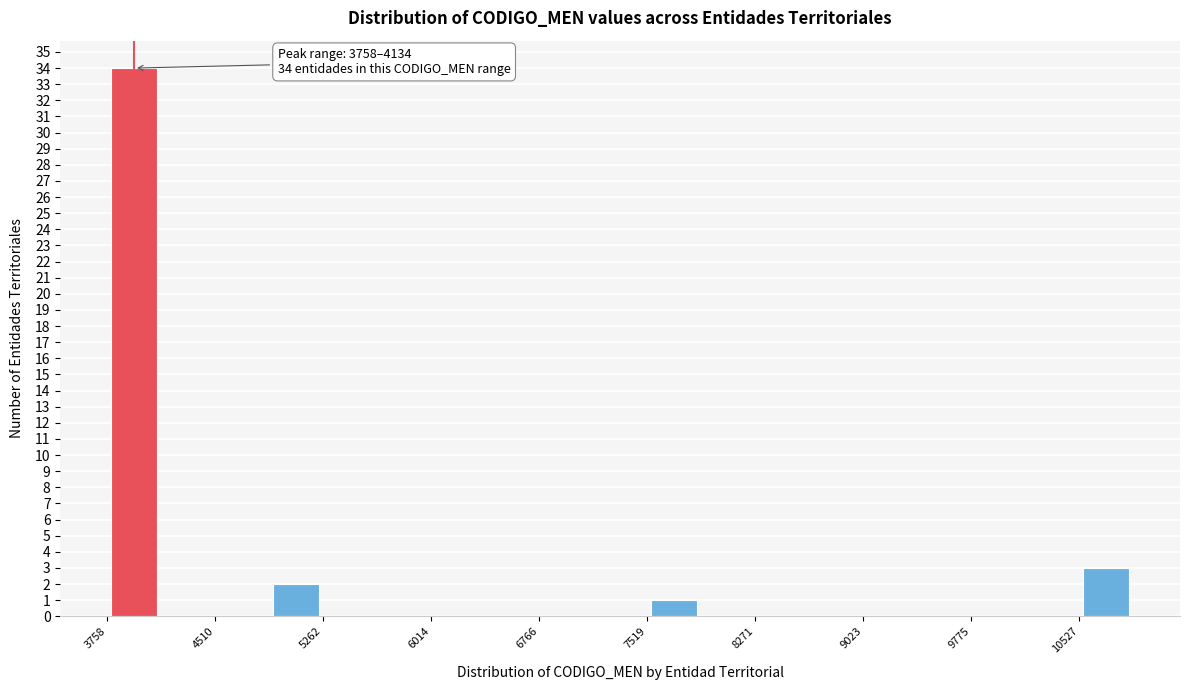

Read against the x-axis, roughly where is the centre of the tallest bar?

3900